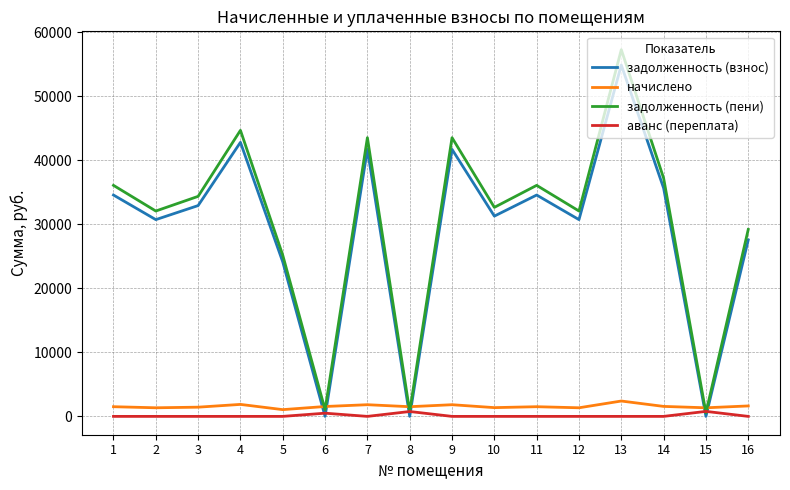

Is the value of задолженность (взнос) at 10 greater than the value of начислено at 2?

Yes